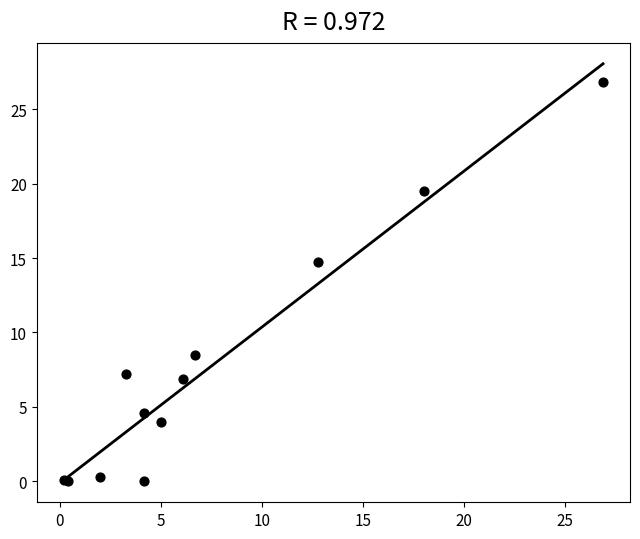

What Y value in the scatter plot is closest to 13?

14.7